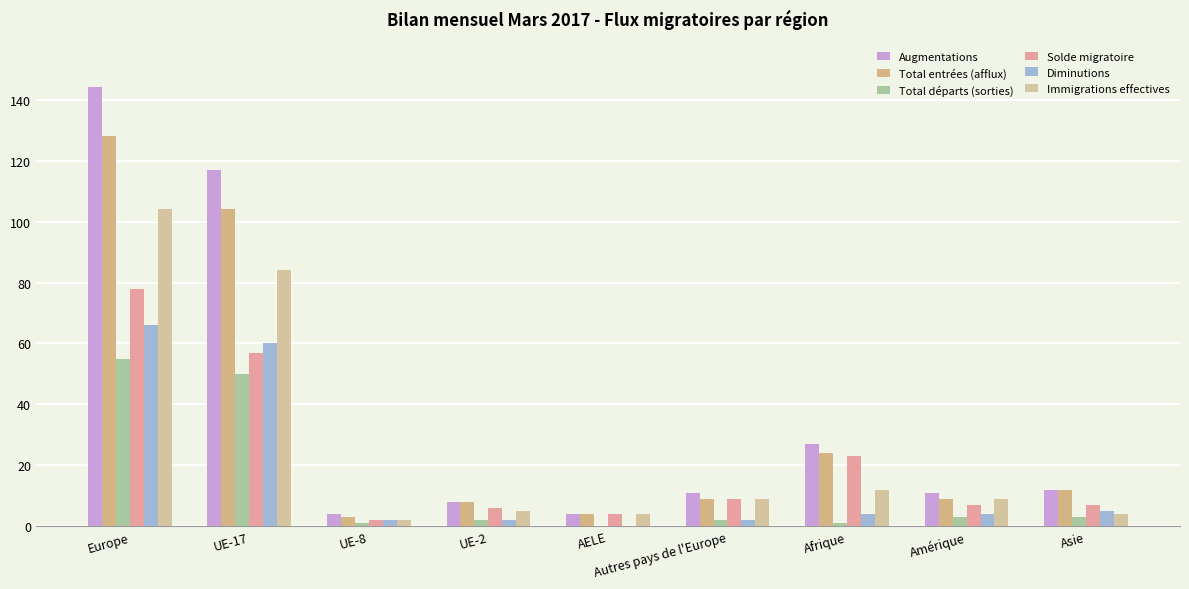

What is the greatest value displayed?

144